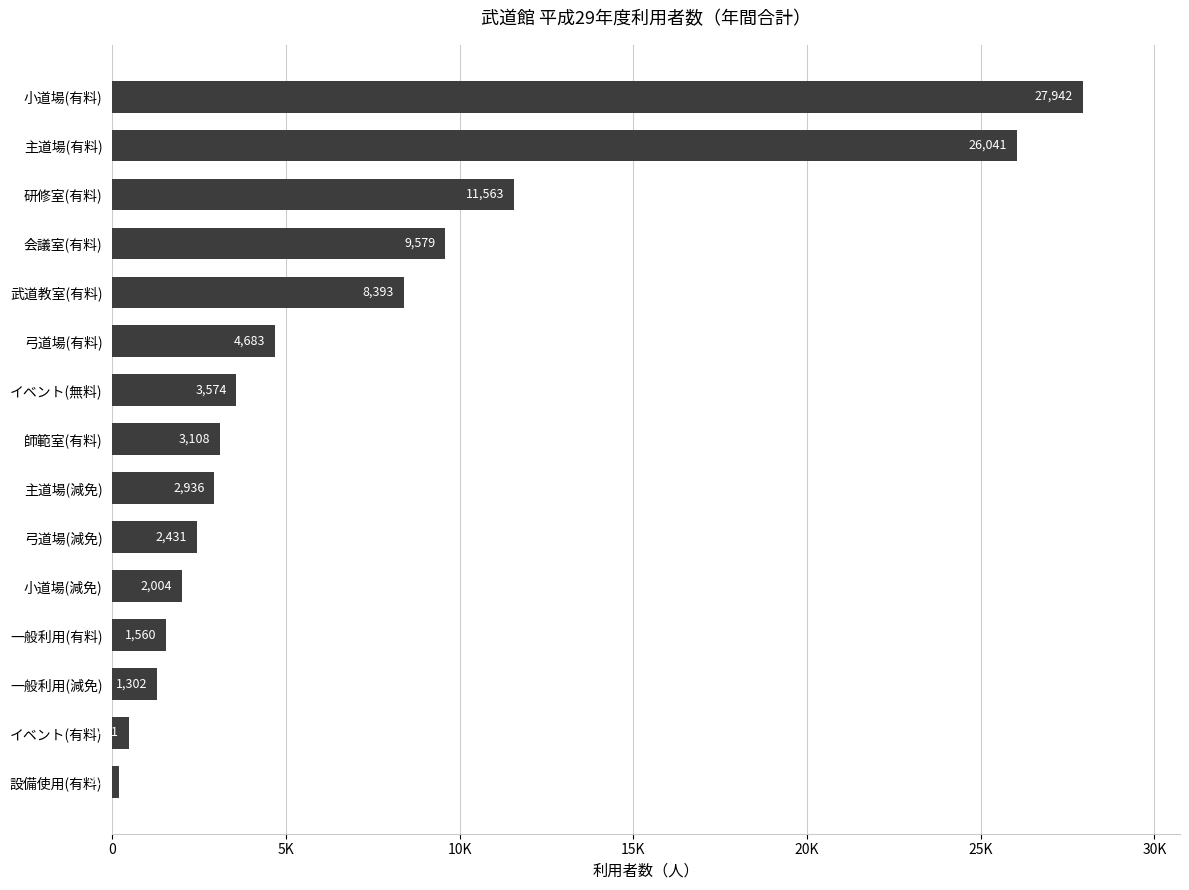

List the labels in order of value, smallest first.

設備使用(有料), イベント(有料), 一般利用(減免), 一般利用(有料), 小道場(減免), 弓道場(減免), 主道場(減免), 師範室(有料), イベント(無料), 弓道場(有料), 武道教室(有料), 会議室(有料), 研修室(有料), 主道場(有料), 小道場(有料)